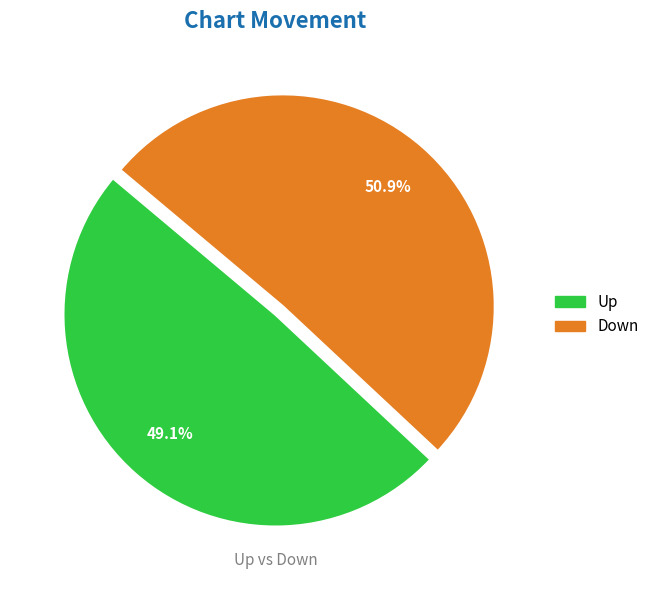

Is there any slice that represents more than half of the pie?

Yes